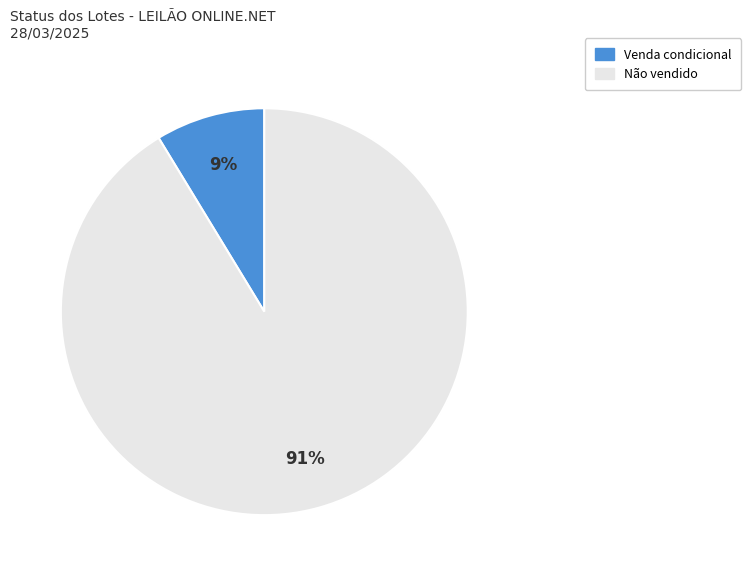

To the nearest percent, what portion does Não vendido represent?

91%